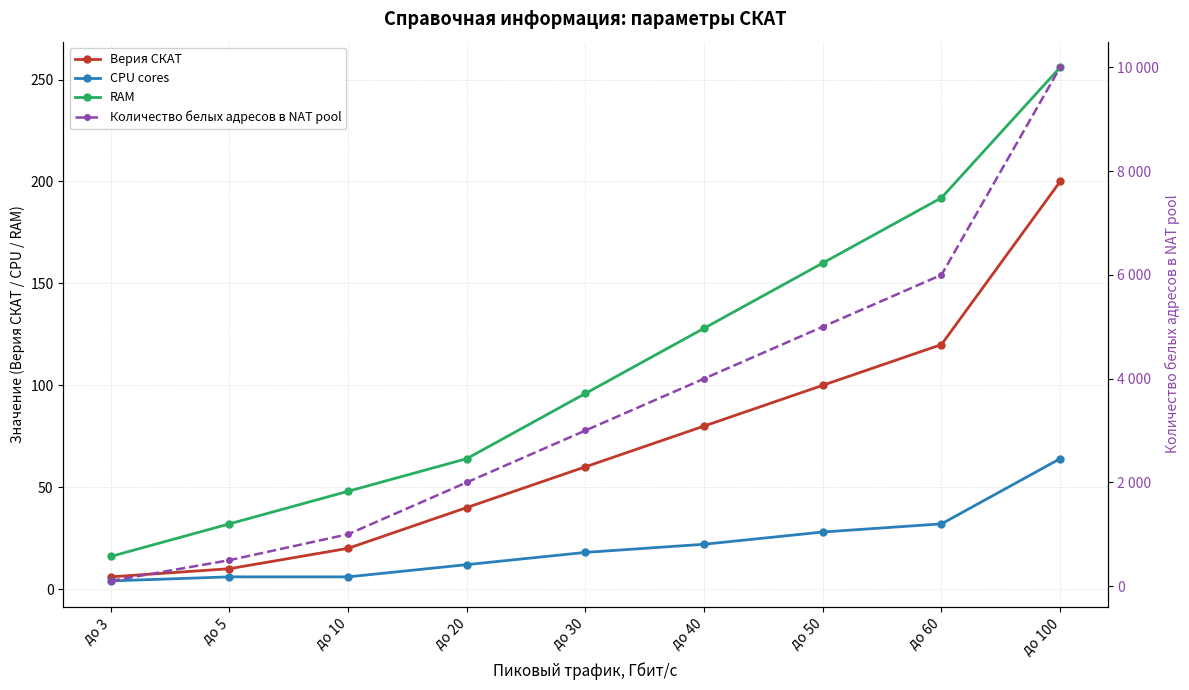

How many distinct data groups are displayed?

4